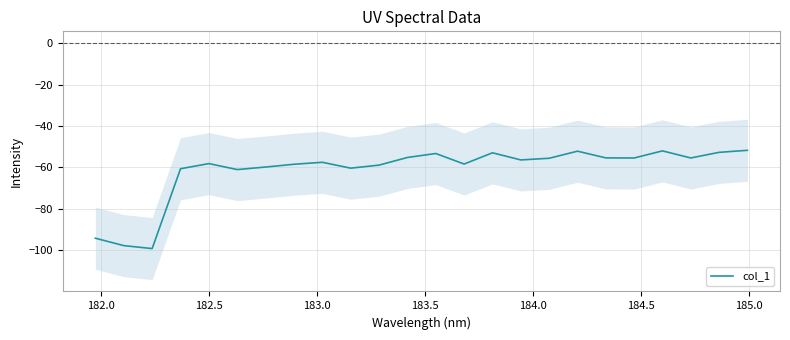

What is the highest value of the col_1 series?

-51.8